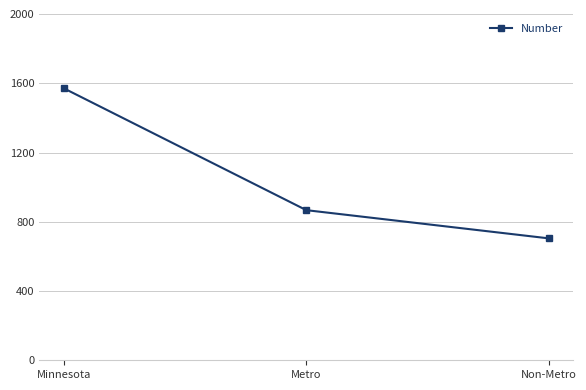

What is the ratio of the value at Non-Metro to the value at Metro?

0.8